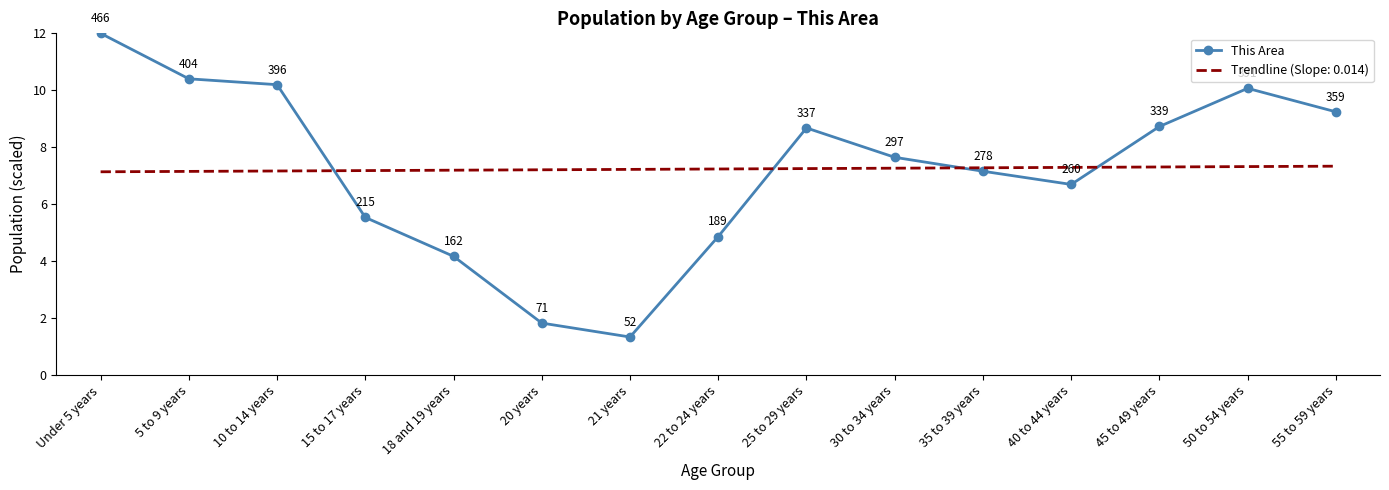

Read the This Area value at 50 to 54 years.

10.1